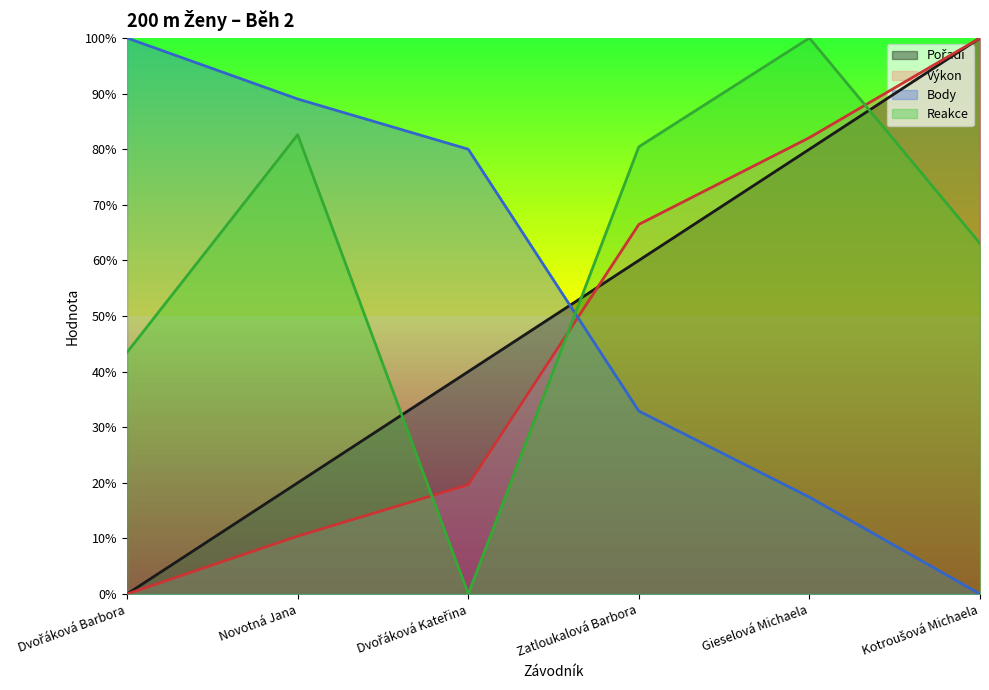

Reading right to left, extract all data points from this chart.

Pořadí: Kotroušová Michaela=1.0	Gieselová Michaela=0.8	Zatloukalová Barbora=0.6	Dvořáková Kateřina=0.4	Novotná Jana=0.2	Dvořáková Barbora=0.0
Výkon: Kotroušová Michaela=1.0	Gieselová Michaela=0.8	Zatloukalová Barbora=0.7	Dvořáková Kateřina=0.2	Novotná Jana=0.1	Dvořáková Barbora=0.0
Body: Kotroušová Michaela=0.0	Gieselová Michaela=0.2	Zatloukalová Barbora=0.3	Dvořáková Kateřina=0.8	Novotná Jana=0.9	Dvořáková Barbora=1.0
Reakce: Kotroušová Michaela=0.6	Gieselová Michaela=1.0	Zatloukalová Barbora=0.8	Dvořáková Kateřina=0.0	Novotná Jana=0.8	Dvořáková Barbora=0.4